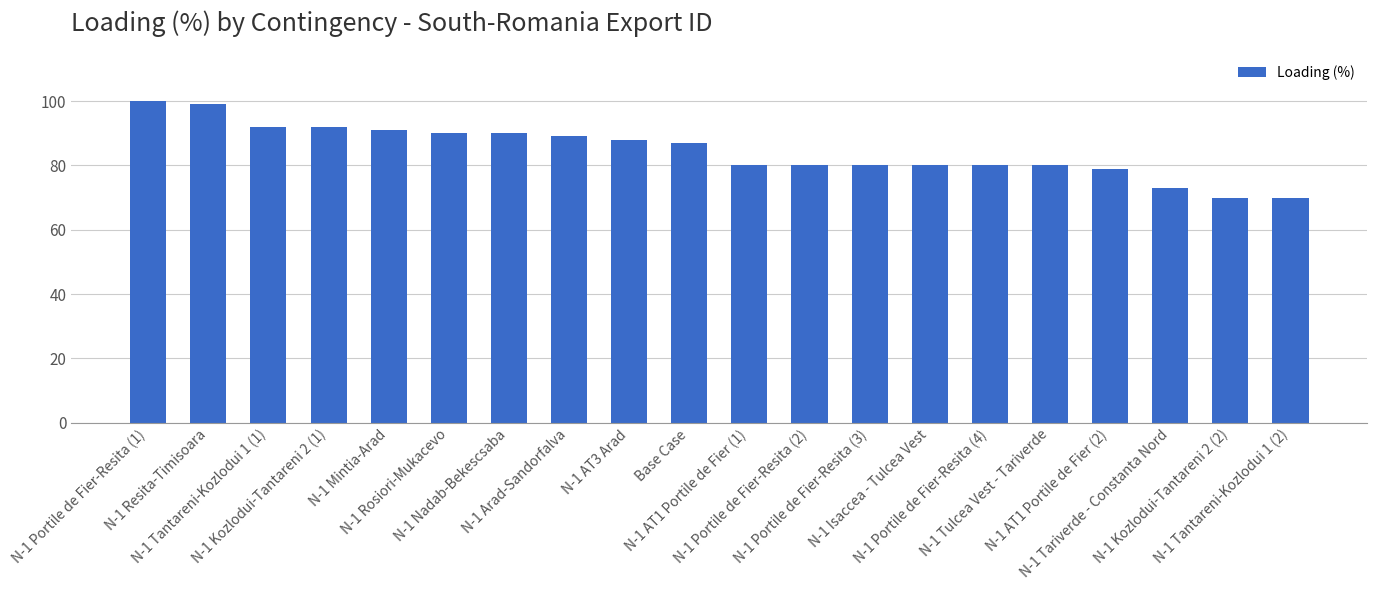

What is the difference between the values at N-1 Portile de Fier-Resita (4) and N-1 Tariverde - Constanta Nord?

7